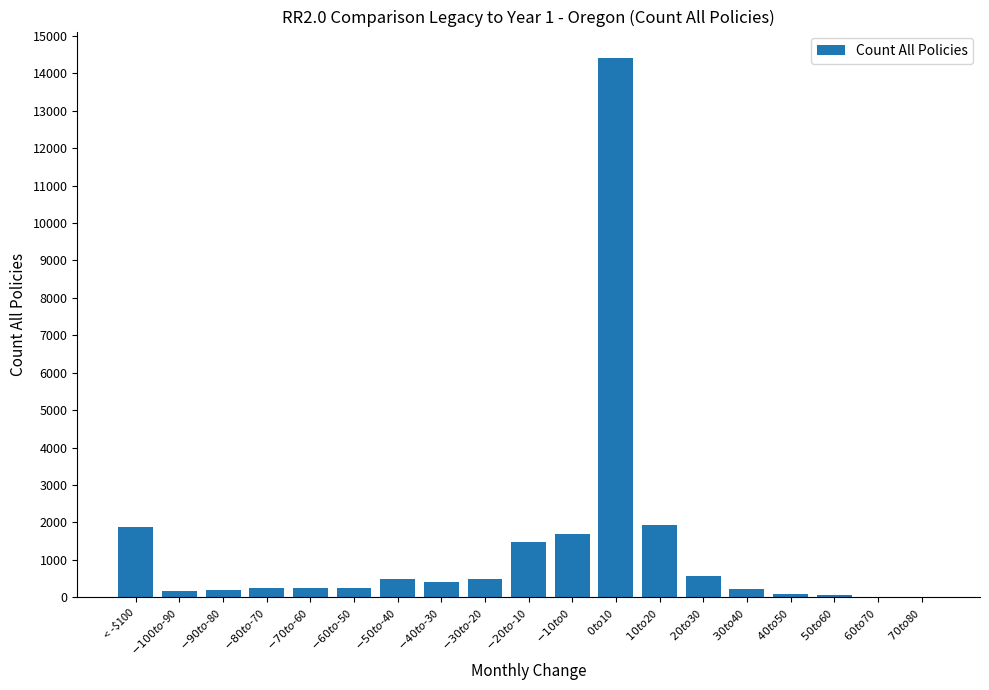

The chart shows a value of 1700 at $-10 to $0. True or false?

True